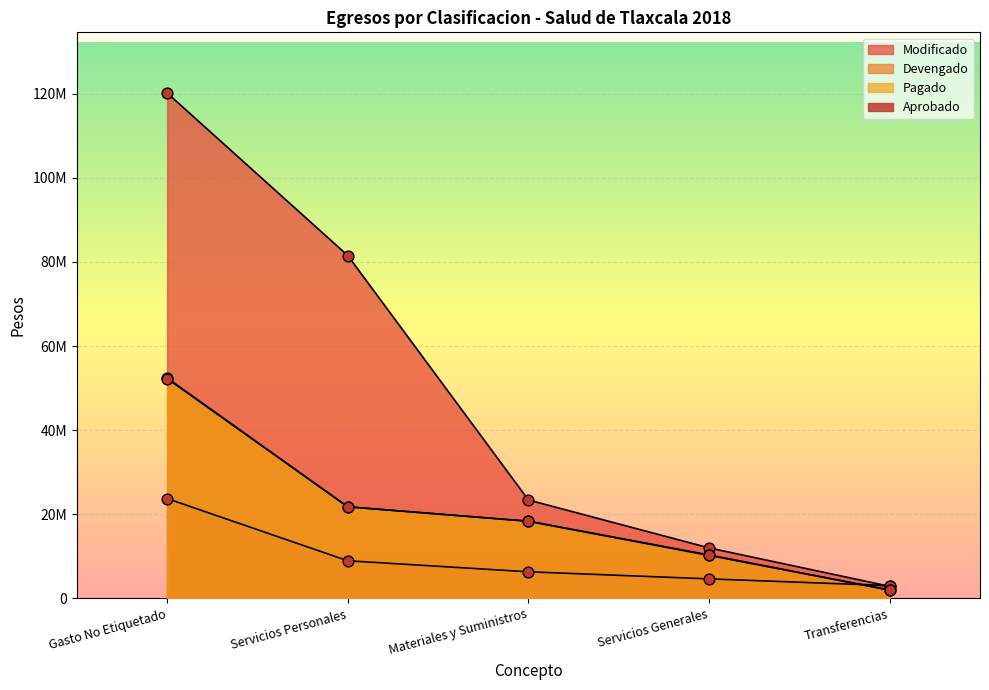

Which series reaches the minimum Y coordinate?

Pagado